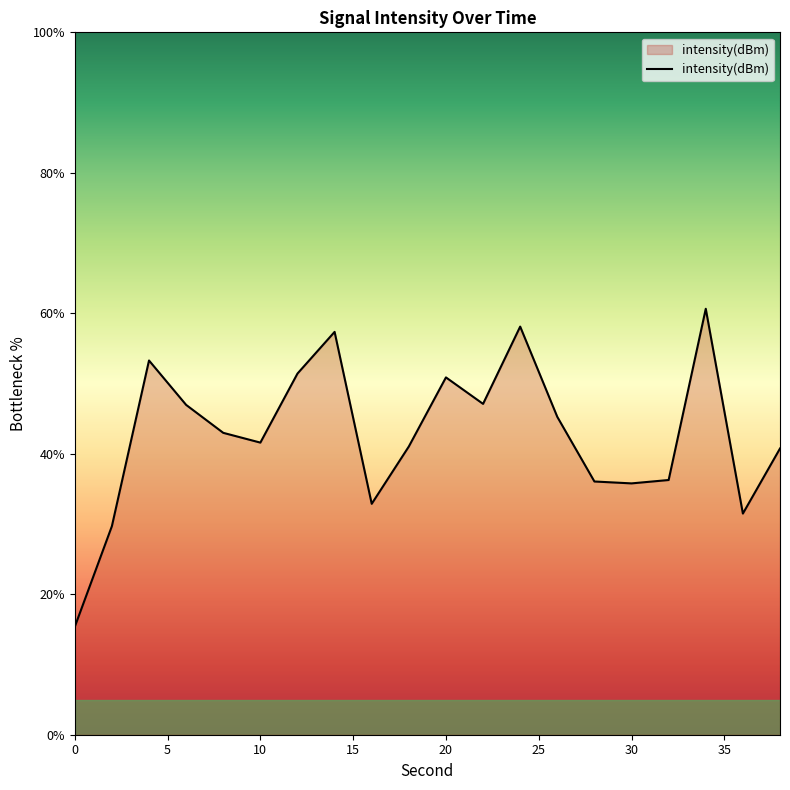

What is the difference between the maximum and minimum values?

45.3